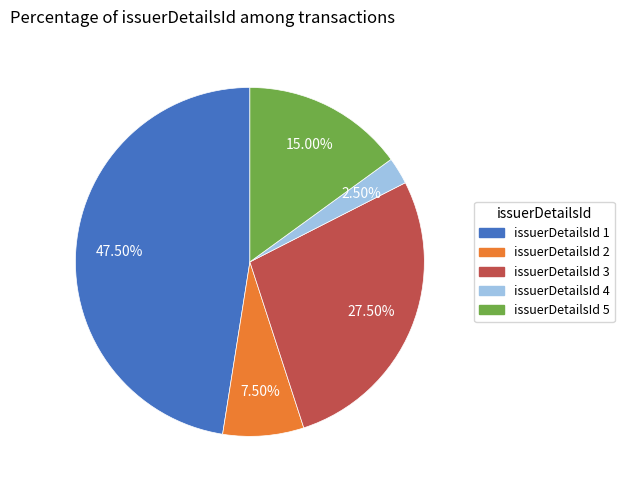

Which slice is the largest?

issuerDetailsId 1